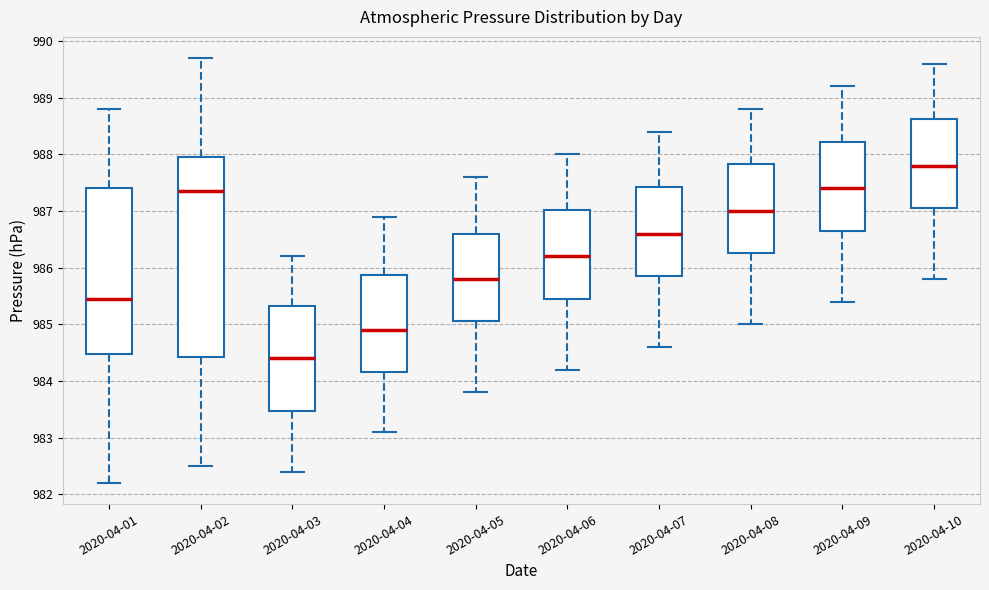

Which box's median line is the lowest?

2020-04-03